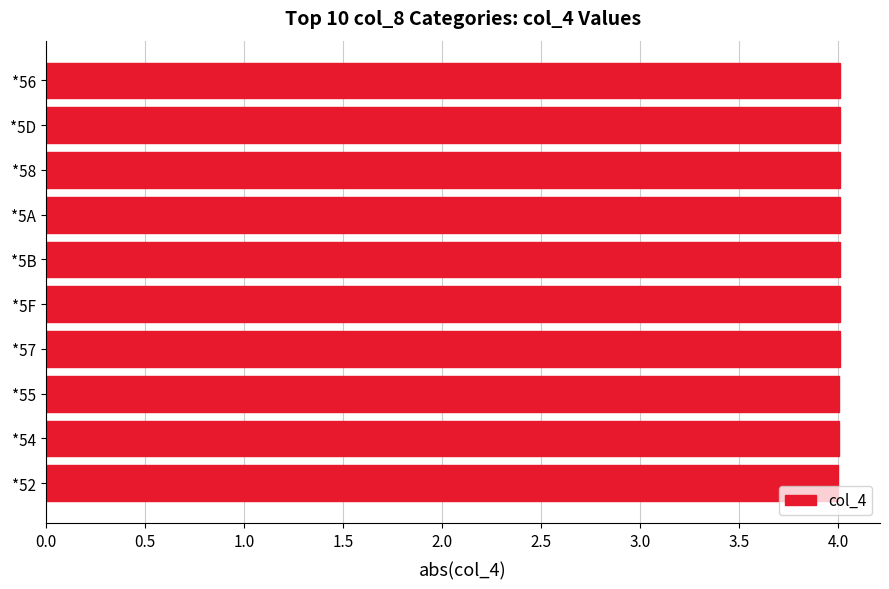

What is the label of the 6th bar from the bottom?

*5B